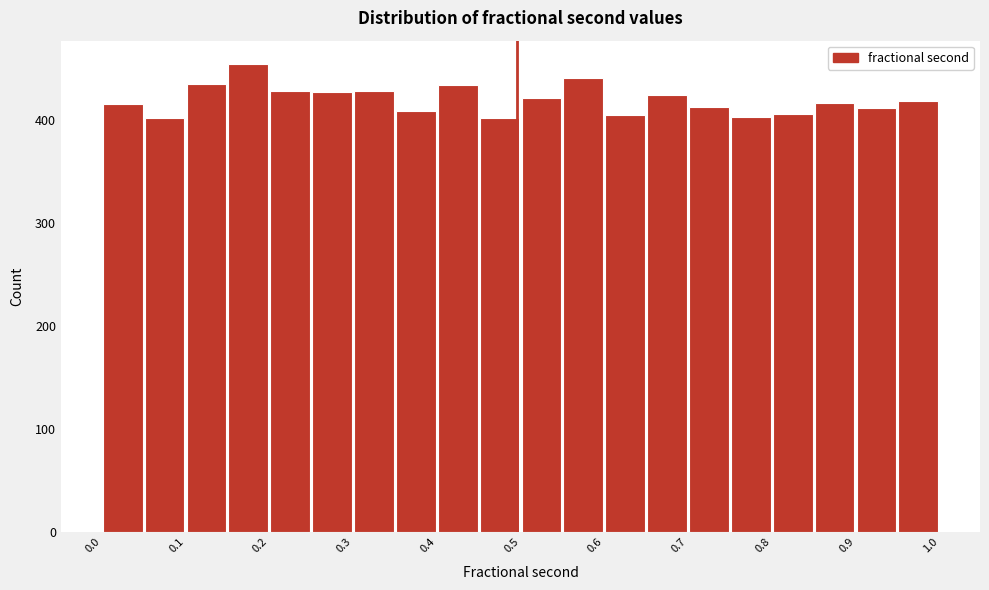

Over which range of the x-axis is the bar tallest?

0.15 to 0.20